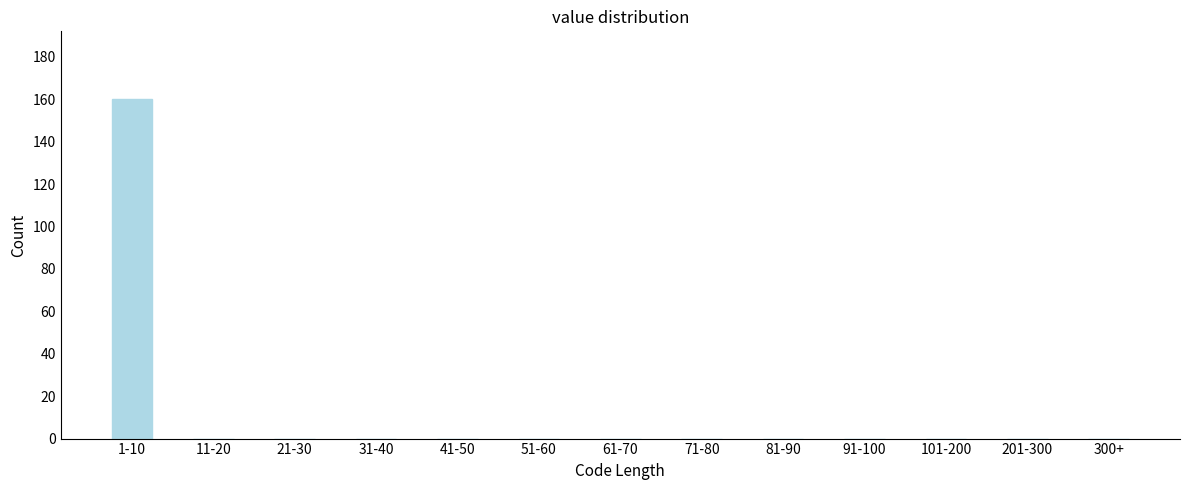

Reading left to right, extract all data points from this chart.

1-10=160	11-20=0	21-30=0	31-40=0	41-50=0	51-60=0	61-70=0	71-80=0	81-90=0	91-100=0	101-200=0	201-300=0	300+=0